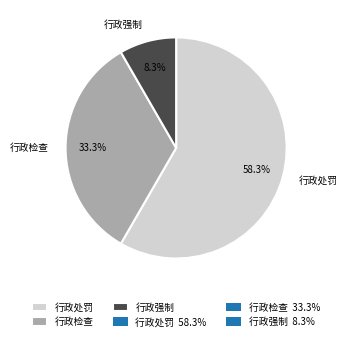

True or false: 行政强制 accounts for 8% of the total.

True